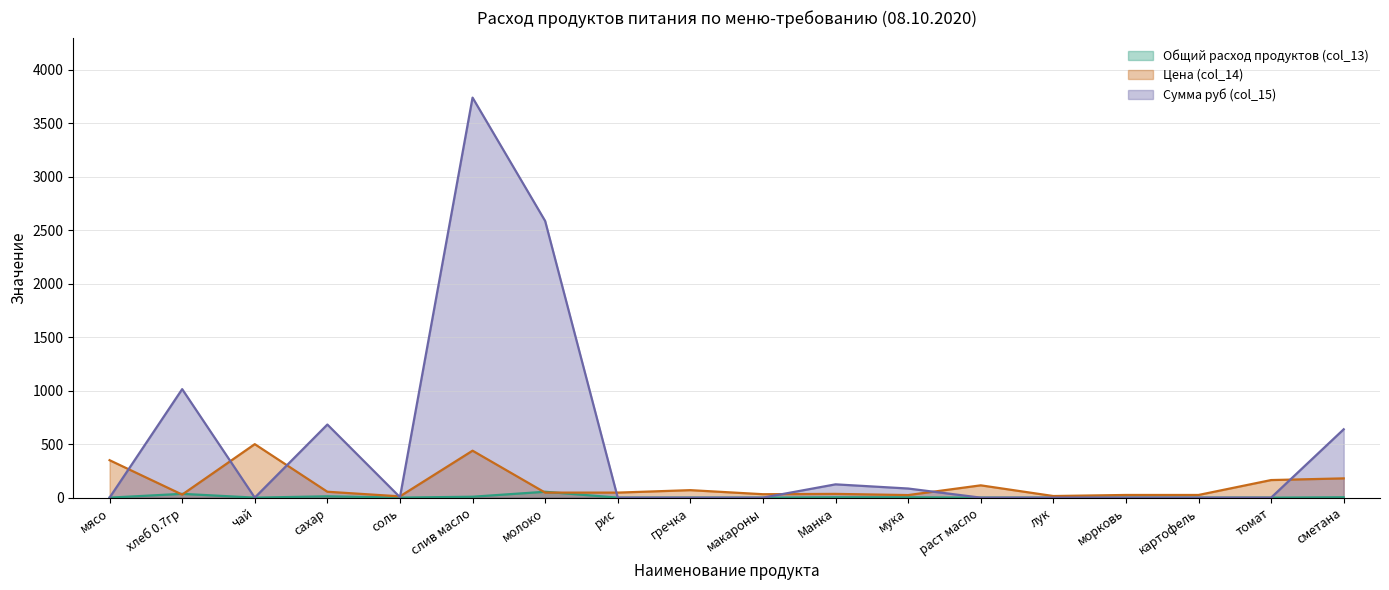

What is the maximum value shown in the chart?

3739.3